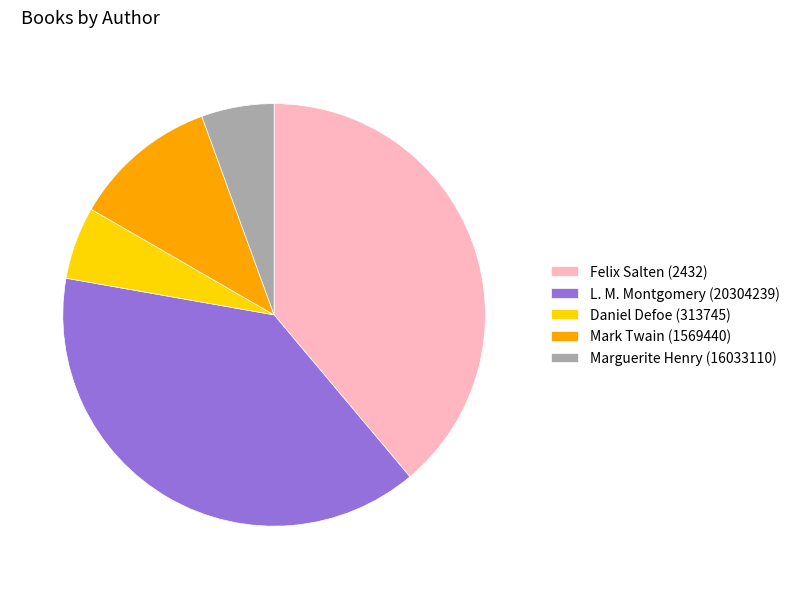

Is there any slice that represents more than half of the pie?

No